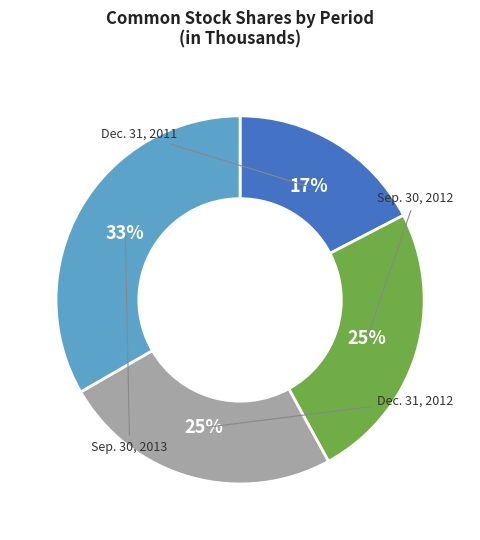

Which slice is the largest?

Sep. 30, 2013